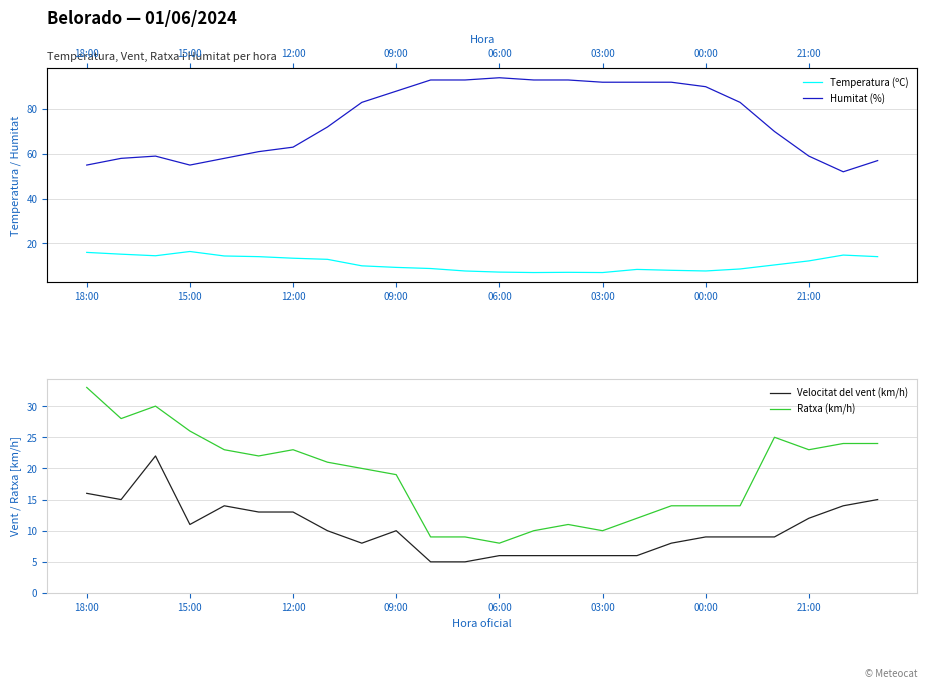

What is the minimum value for Ratxa (km/h)?

8